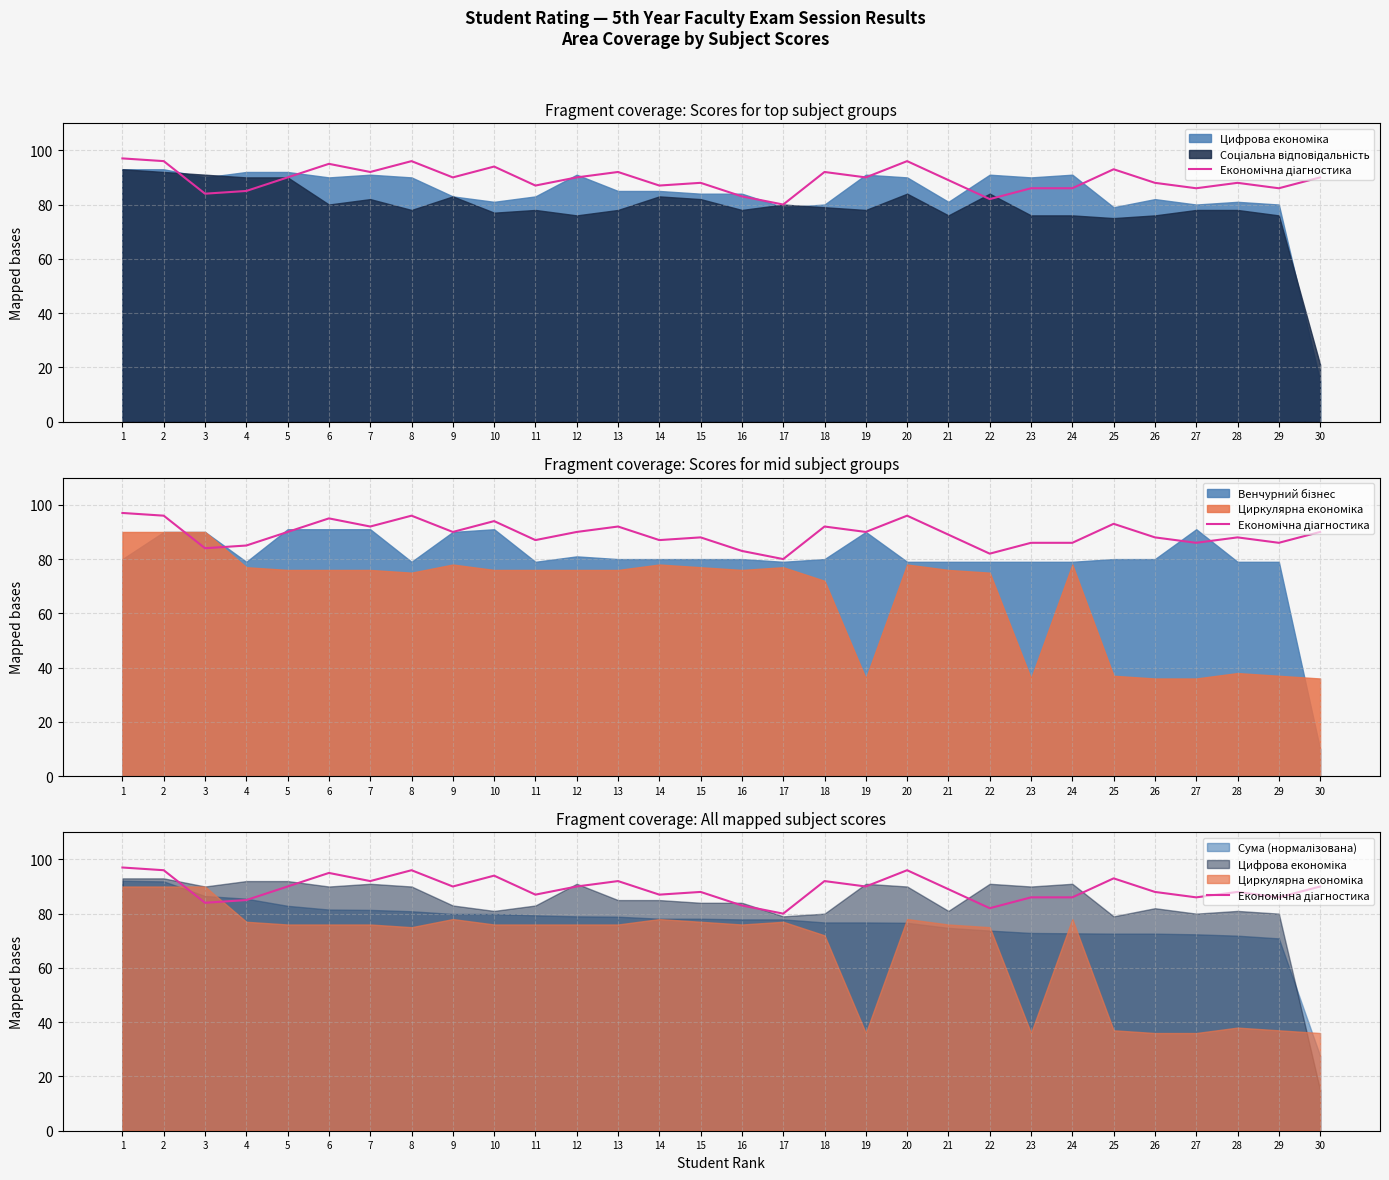

At which label does the data first exceed 90?

1